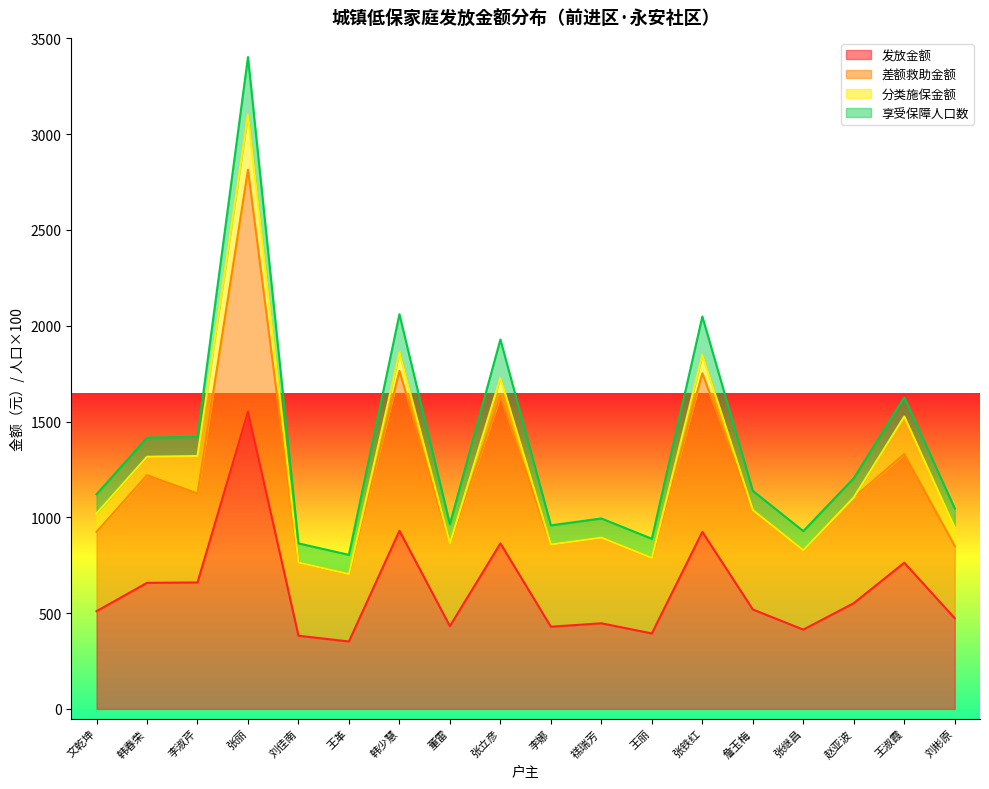

The 发放金额 series shows 334 at 赵亚波. True or false?

False